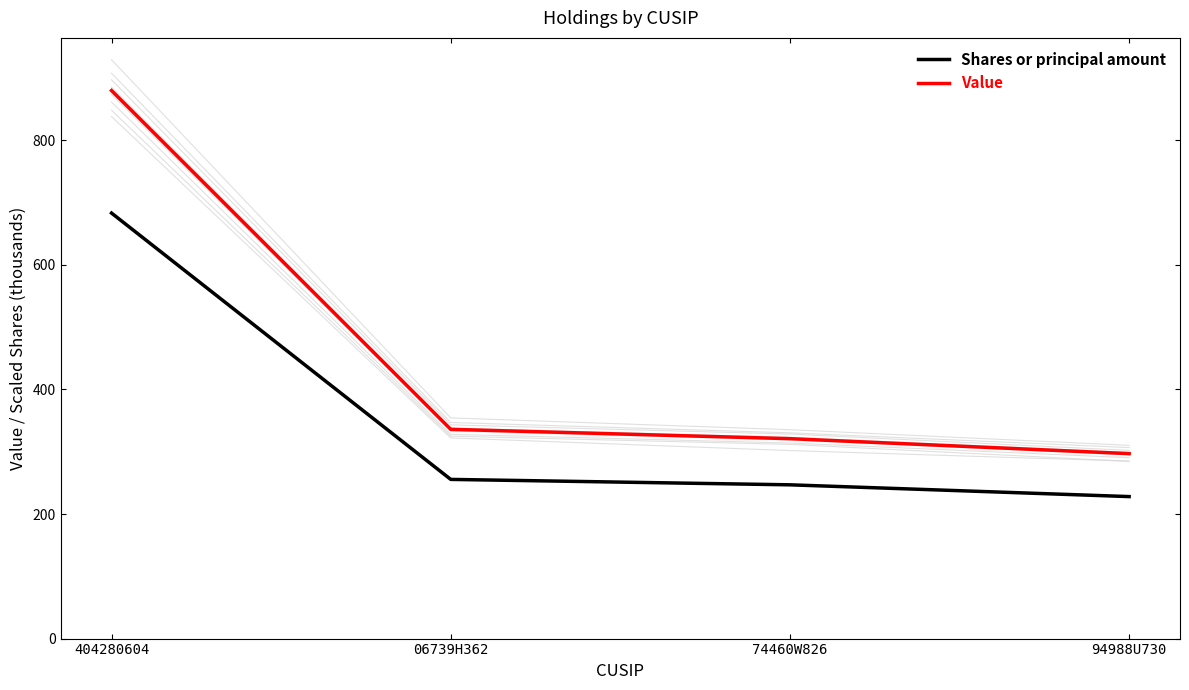

Read the Value value at 94988U730.

297.0